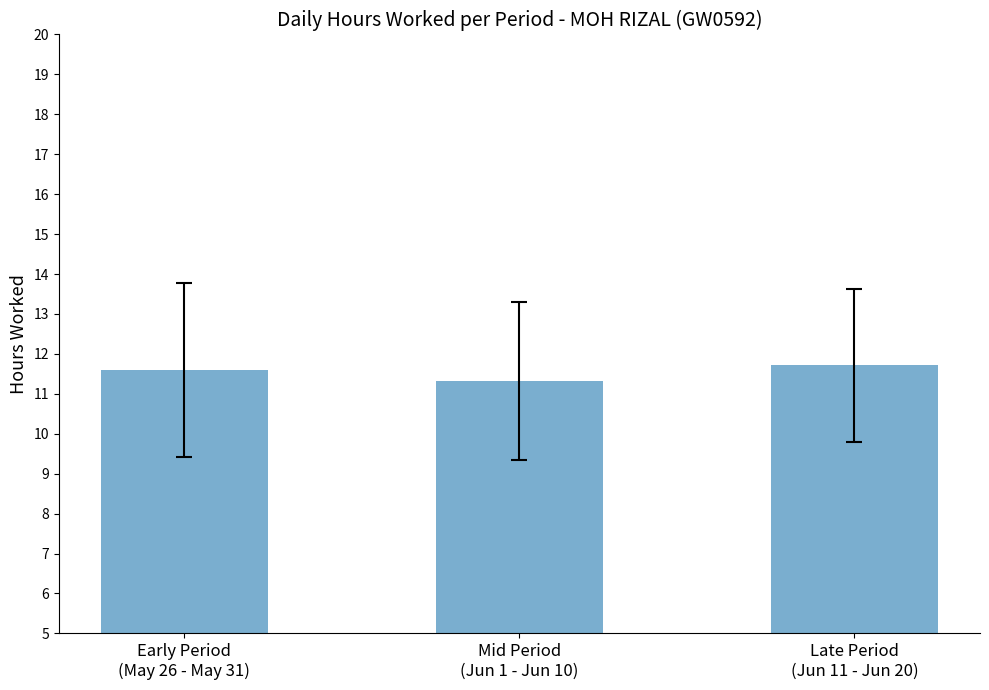

Reading left to right, transcribe all the data shown in this chart.

Early Period
(May 26 - May 31)=11.6	Mid Period
(Jun 1 - Jun 10)=11.3	Late Period
(Jun 11 - Jun 20)=11.7